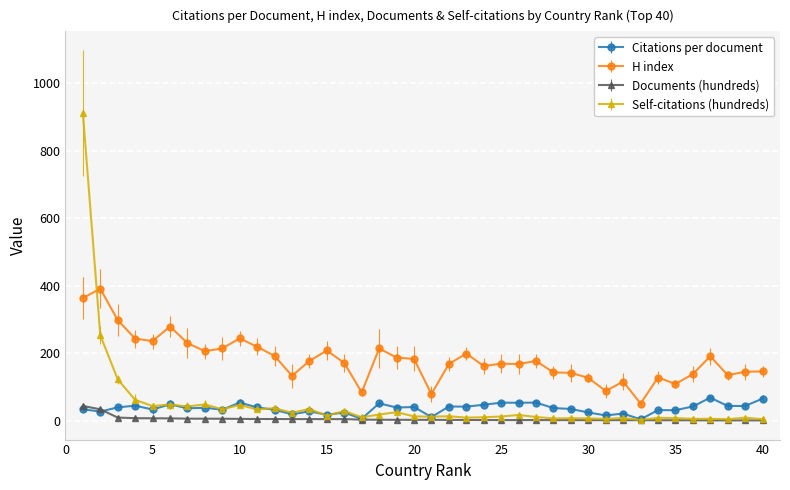

Which series ends up on top after the final intersection of Self-citations (hundreds) and H index?

H index